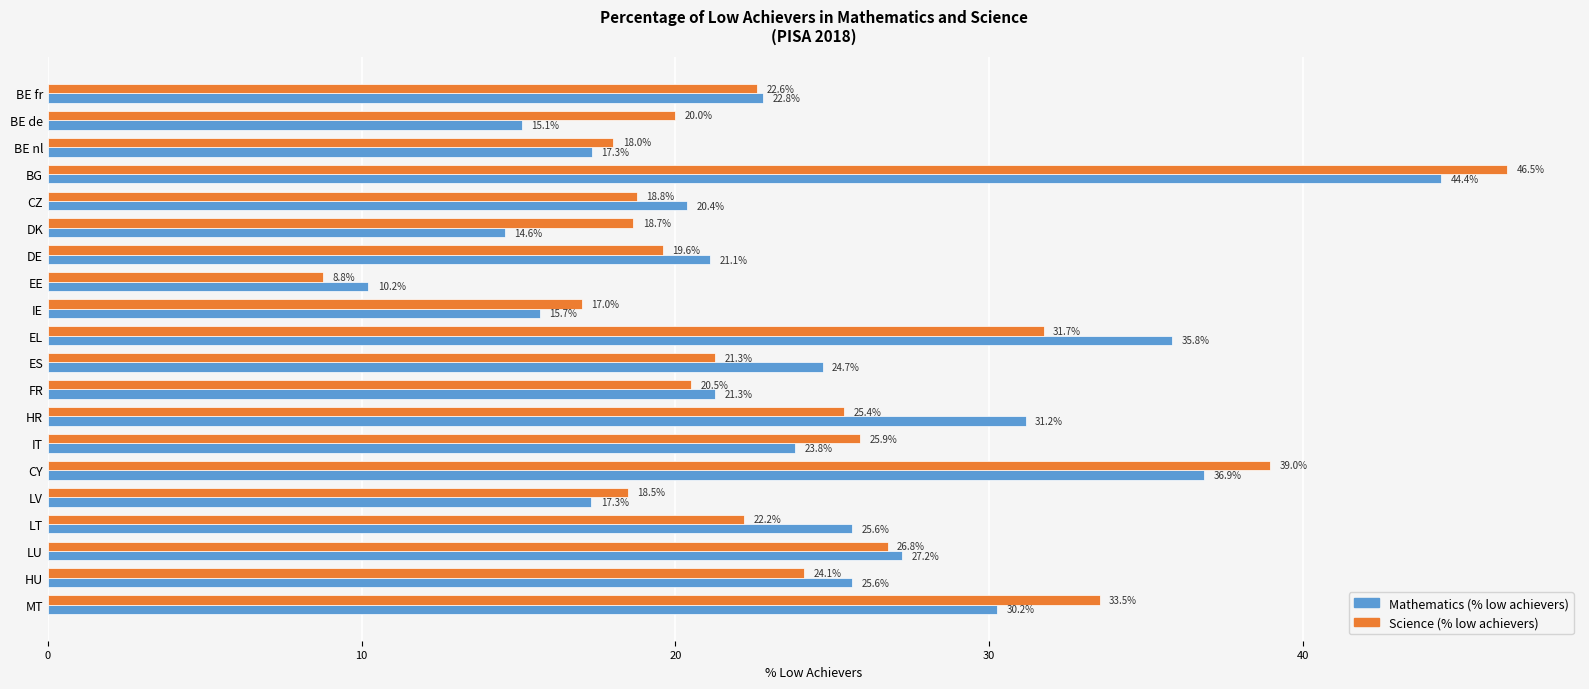

List the series in order of their overall mean, lowest first.

Science (% low achievers), Mathematics (% low achievers)